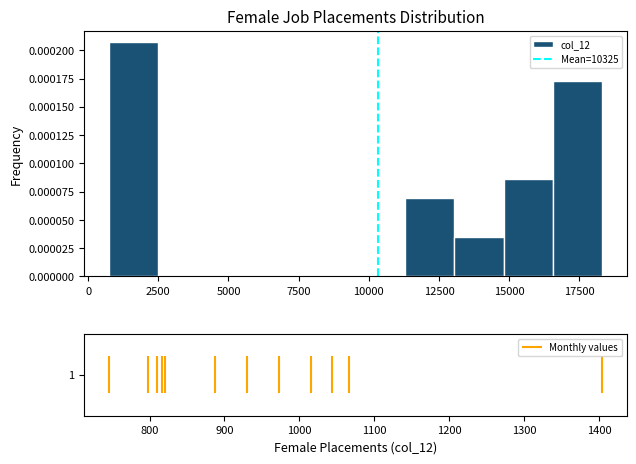

Read against the x-axis, roughly where is the centre of the tallest bar?

1500